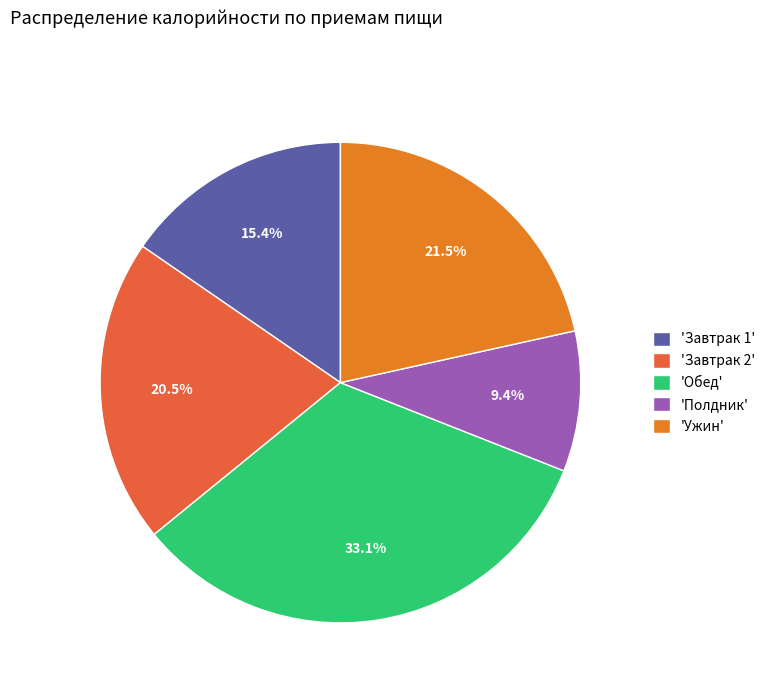

To the nearest percent, what is the average slice percentage?

20%